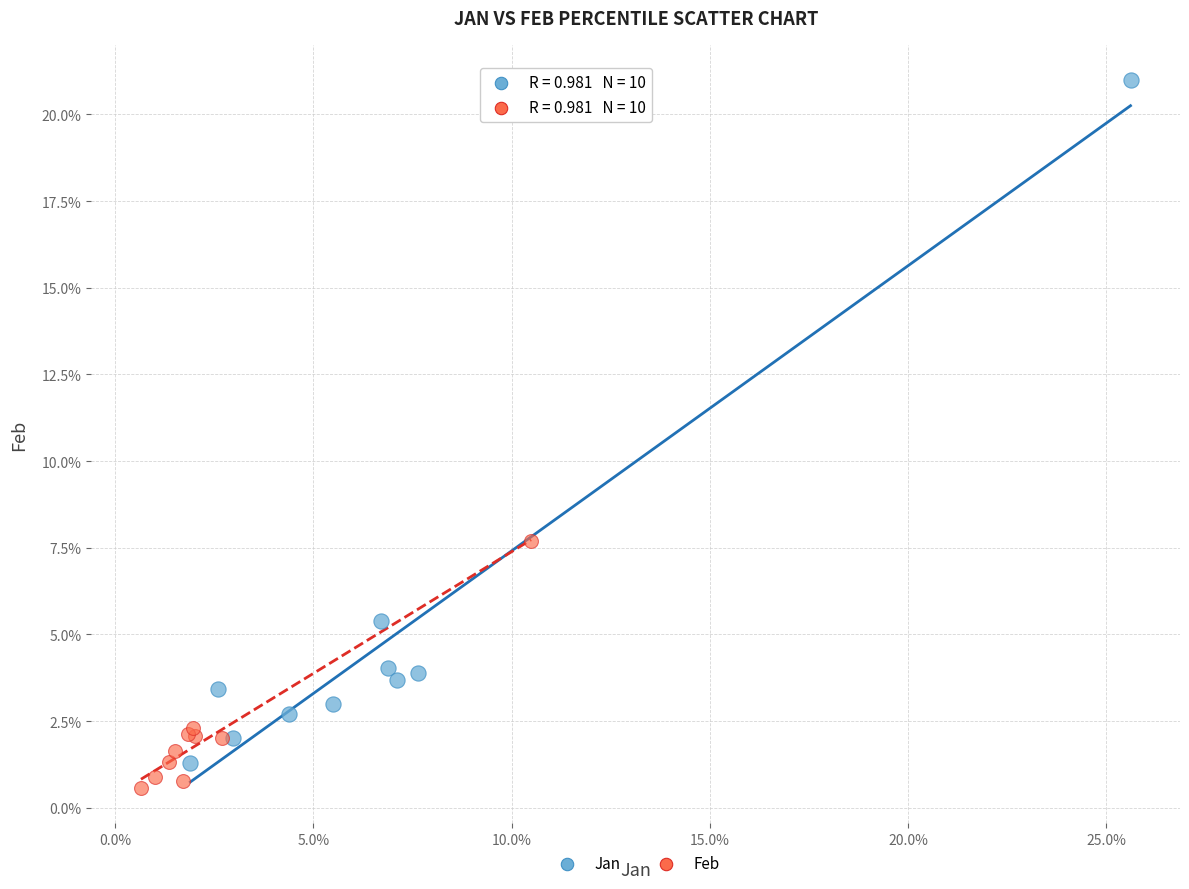

Which series has the largest Y range (max minus min)?

Jan